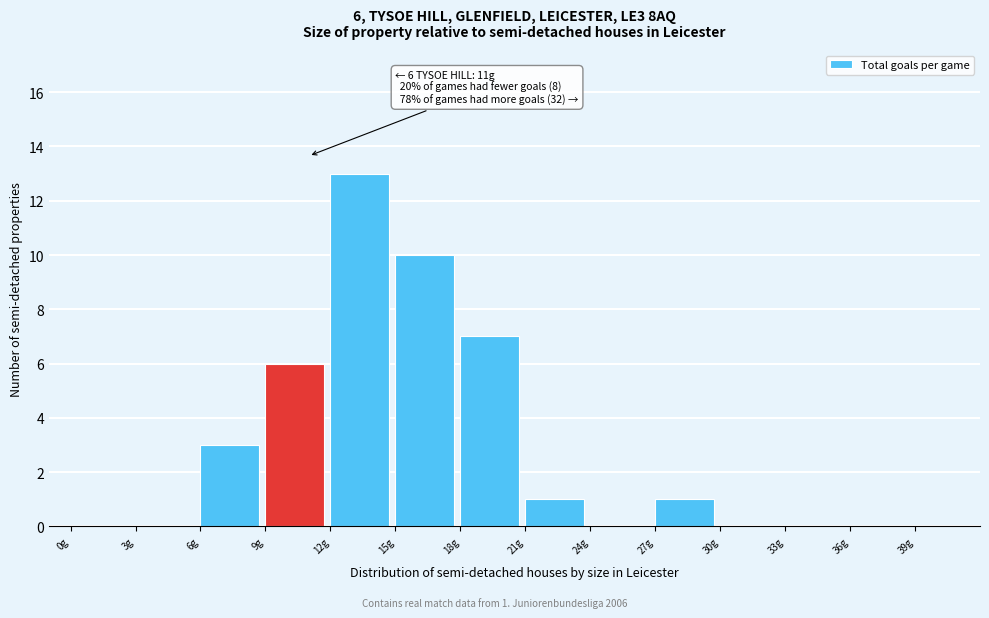

Which range on the x-axis has the tallest bar?

12 to 15